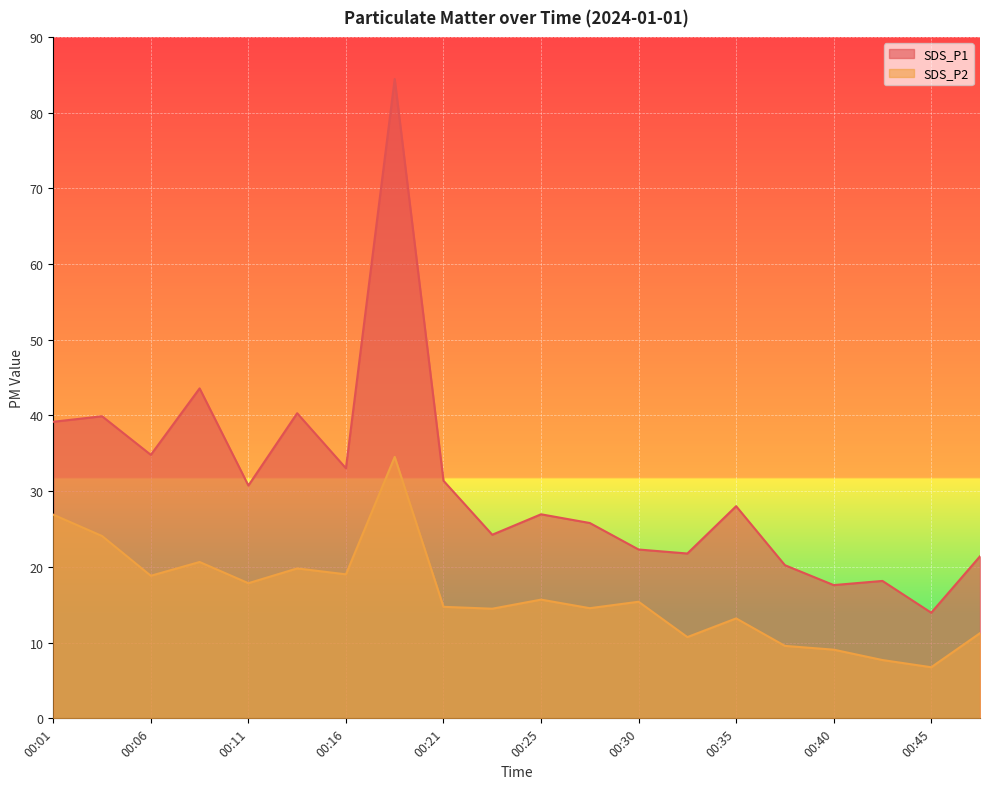

Where is the first local minimum for SDS_P1?

00:06